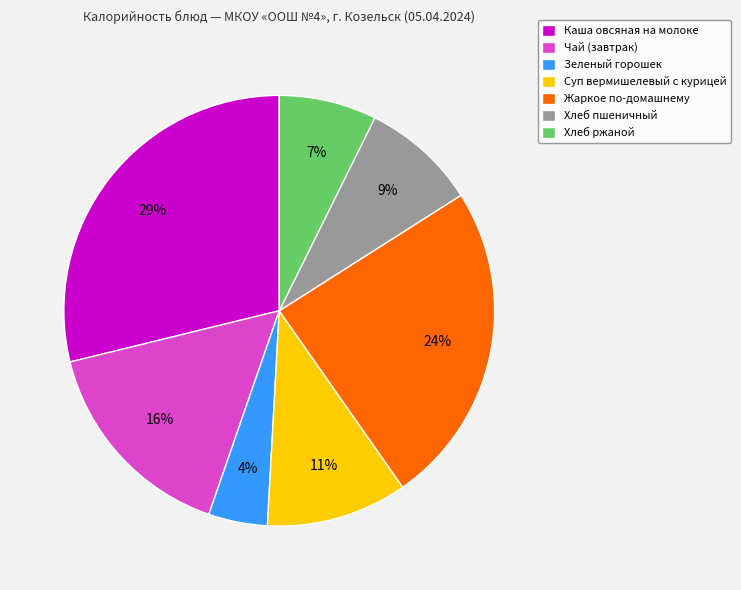

Which has a higher value, Суп вермишелевый с курицей or Хлеб ржаной?

Суп вермишелевый с курицей